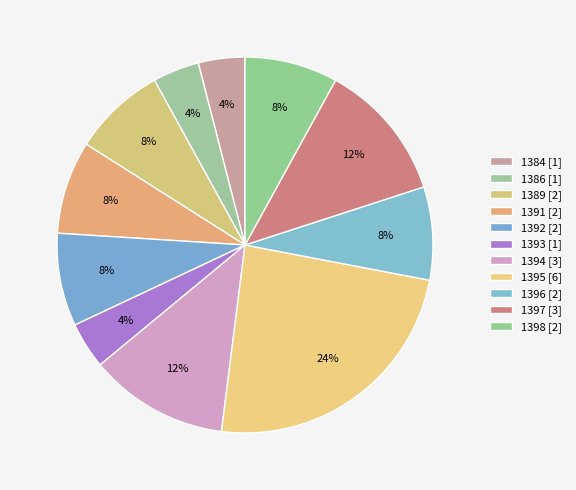

How many segments does this pie chart have?

11